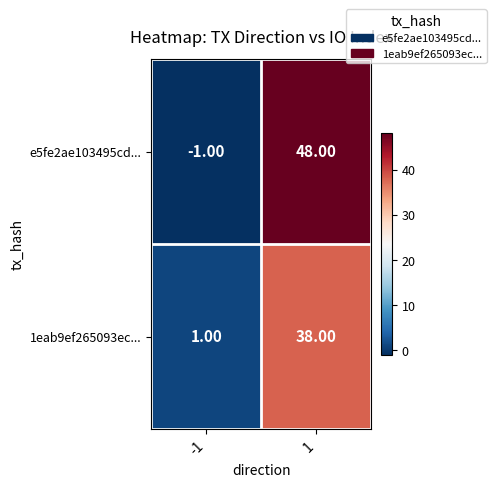

What is the difference between the e5fe2ae103495cd... values at -1 and 1?

49